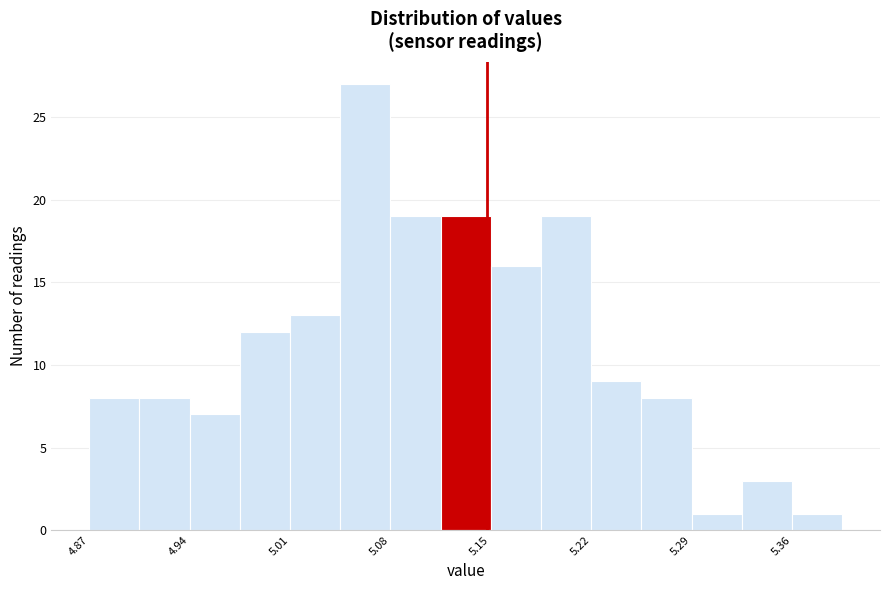

Read against the x-axis, roughly where is the centre of the tallest bar?

5.06